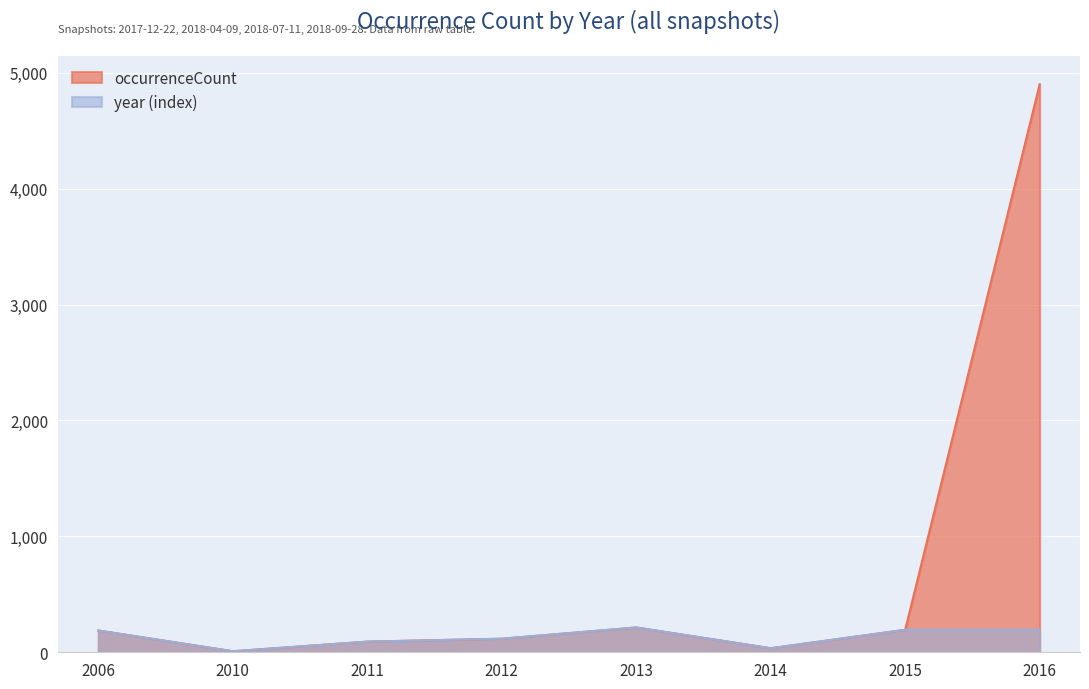

Reading left to right, transcribe all the data shown in this chart.

2006=188	2010=9	2011=92	2012=117	2013=214	2014=35	2015=194	2016=4901